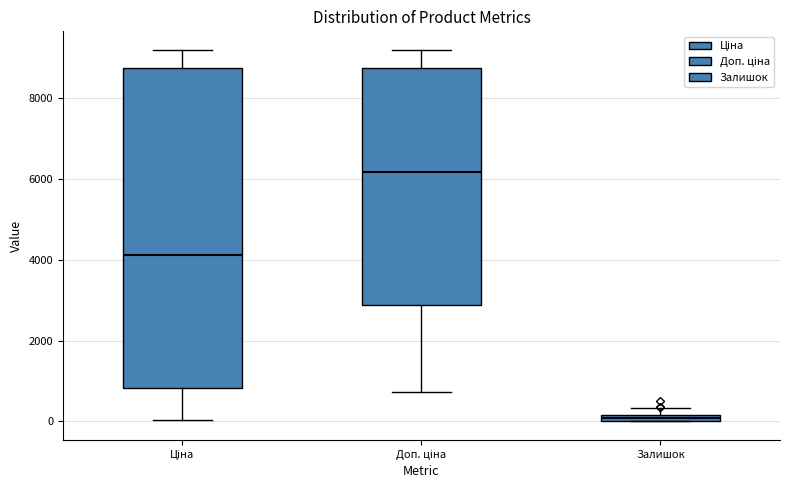

Which box is the tallest, from its lower edge to its upper edge?

Ціна